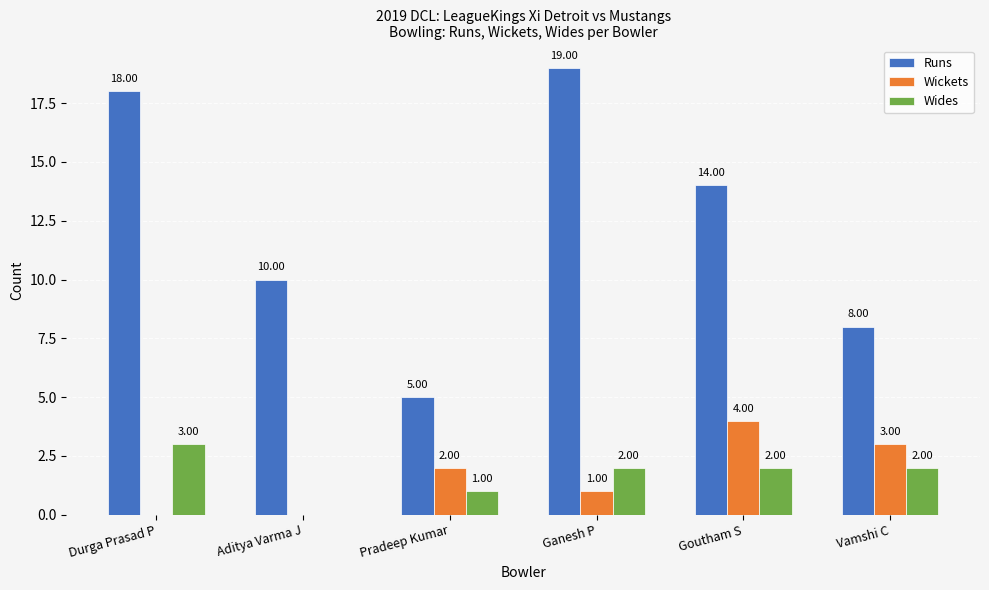

What is the average value of the Wides series?

2